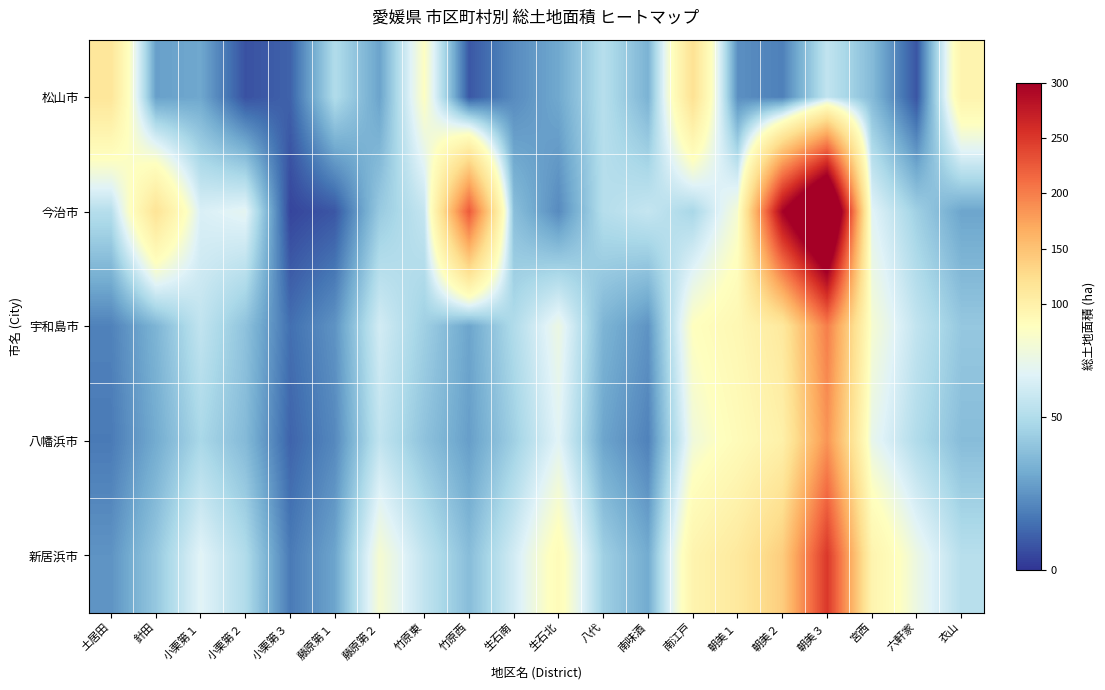

Between 藤原第１ and 朝美１, which series saw the biggest shift?

新居浜市